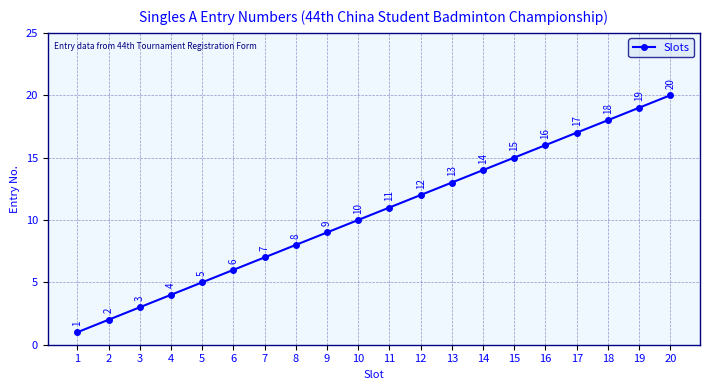

What is the ratio of the value at 20 to the value at 18?

1.1